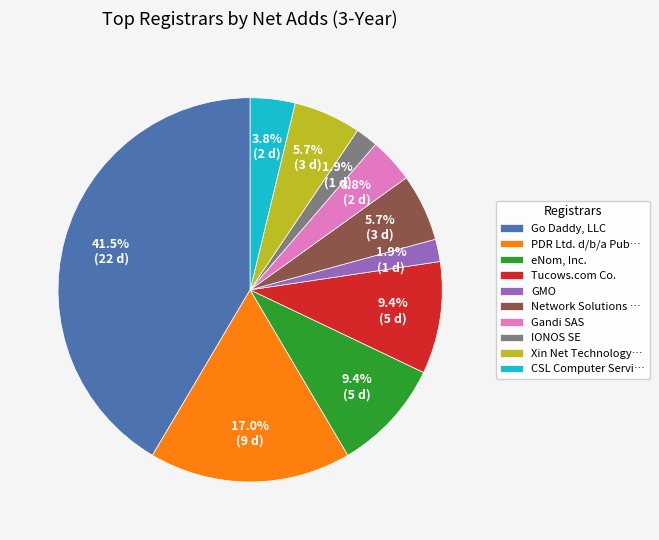

Does Go Daddy, LLC represent more than half of the total?

No